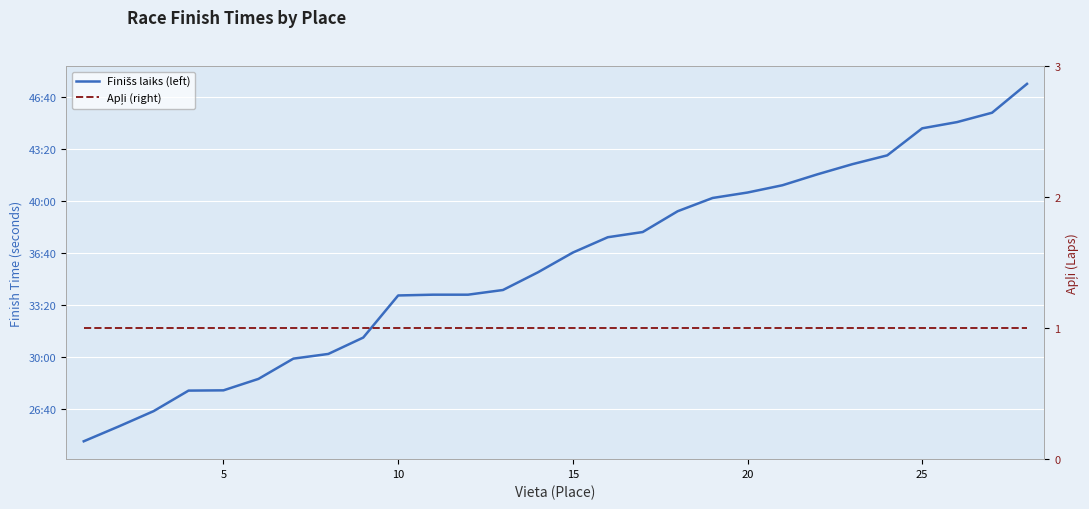

True or false: Apļi (right) and Finišs laiks (left) intersect in this chart.

False